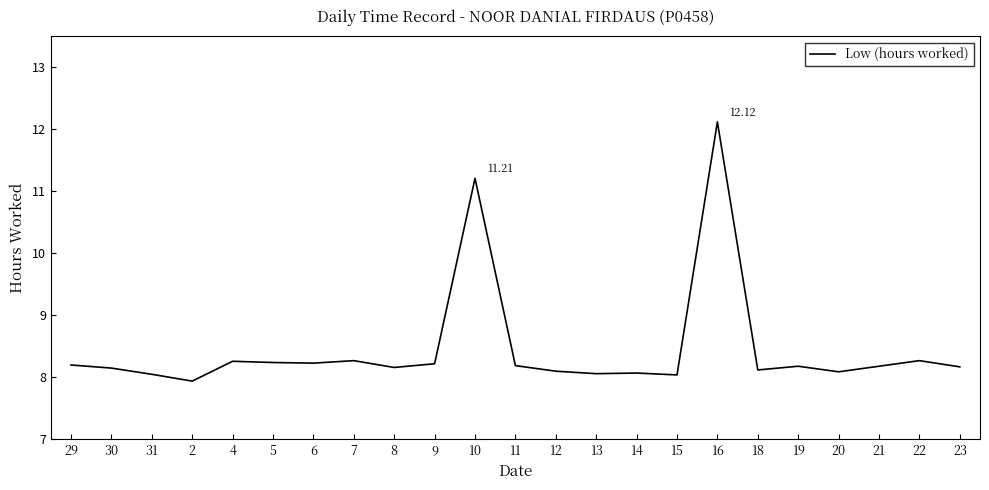

The chart shows a value of 10.9 at 21. True or false?

False